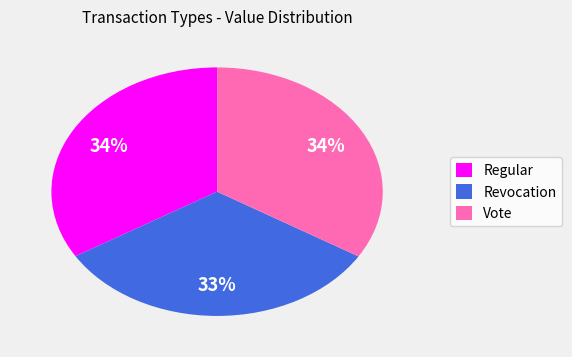

Is it true that Vote is 45% of the pie?

False